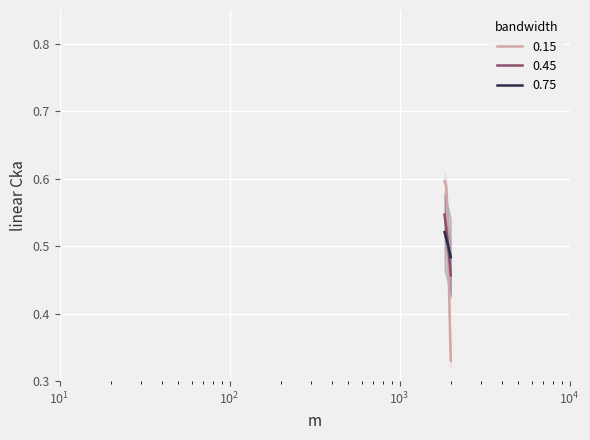

Reading left to right, what are all the values shown in this chart?

1836=0.5	1875=0.5	1881=0.5	1891=0.5	1894=0.5	1905=0.5	1913=0.5	1915=0.5	1917=0.5	1921=0.5	1929=0.5	1932=0.5	1946=0.5	1952=0.5	1955=0.5	1976=0.5	1998=0.5